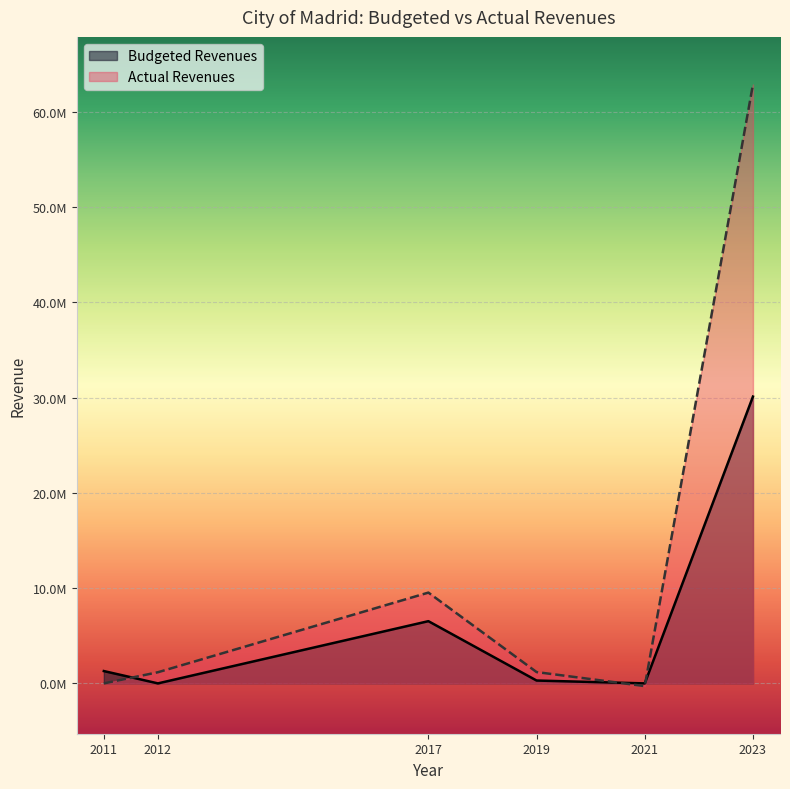

What is the spread (max minus min) of values at 2017?

3000000.0